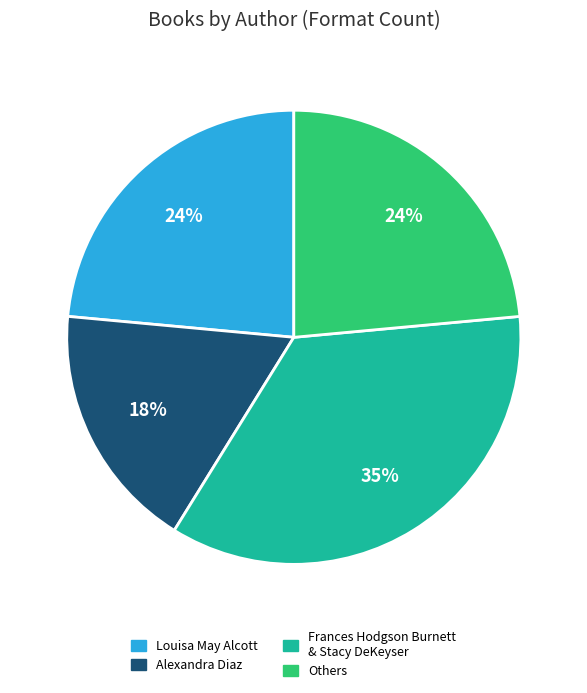

Is there any slice that represents more than half of the pie?

No